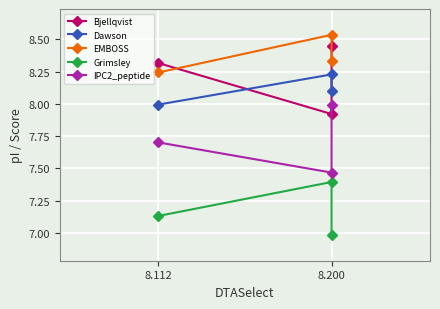

Rank the series by their maximum value, from highest to lowest.

EMBOSS, Bjellqvist, Dawson, IPC2_peptide, Grimsley